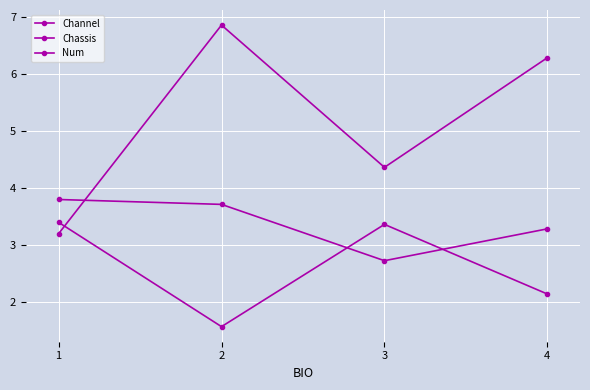

How many lines are shown in the chart?

3